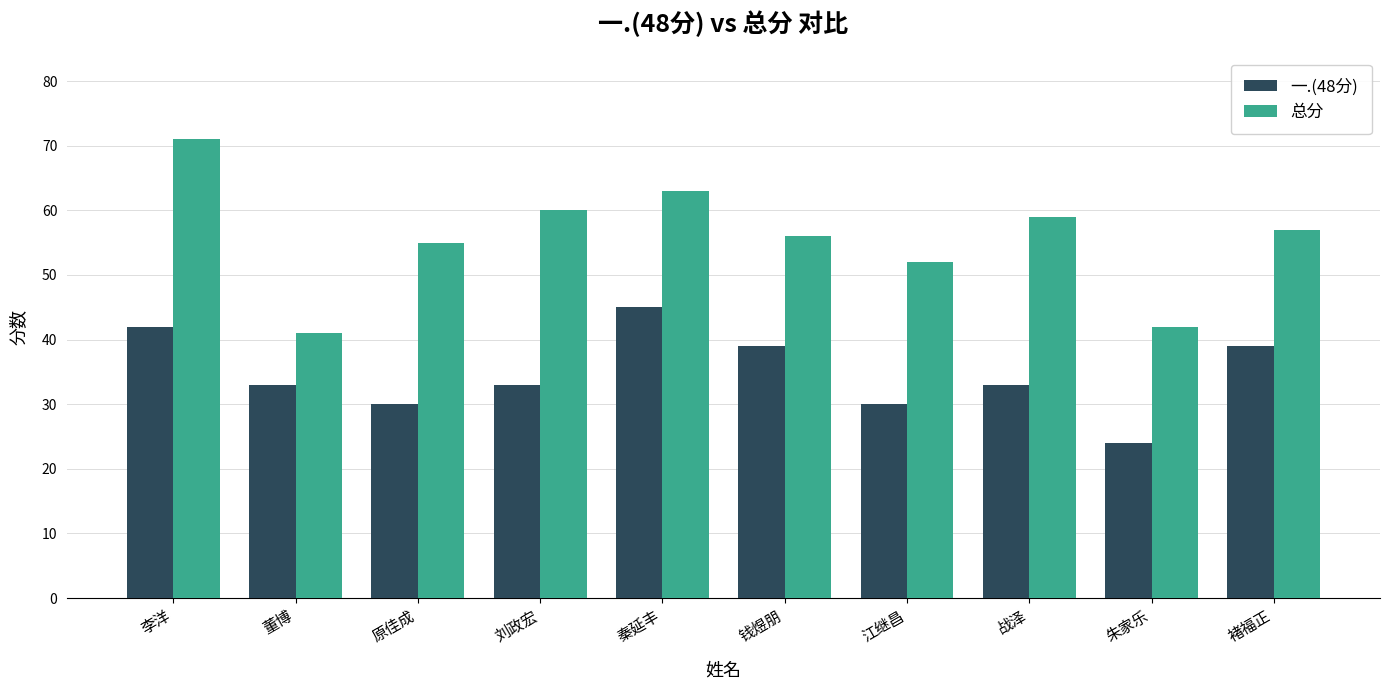

What is the value of the 一.(48分) bar at the 10th from the left?

39